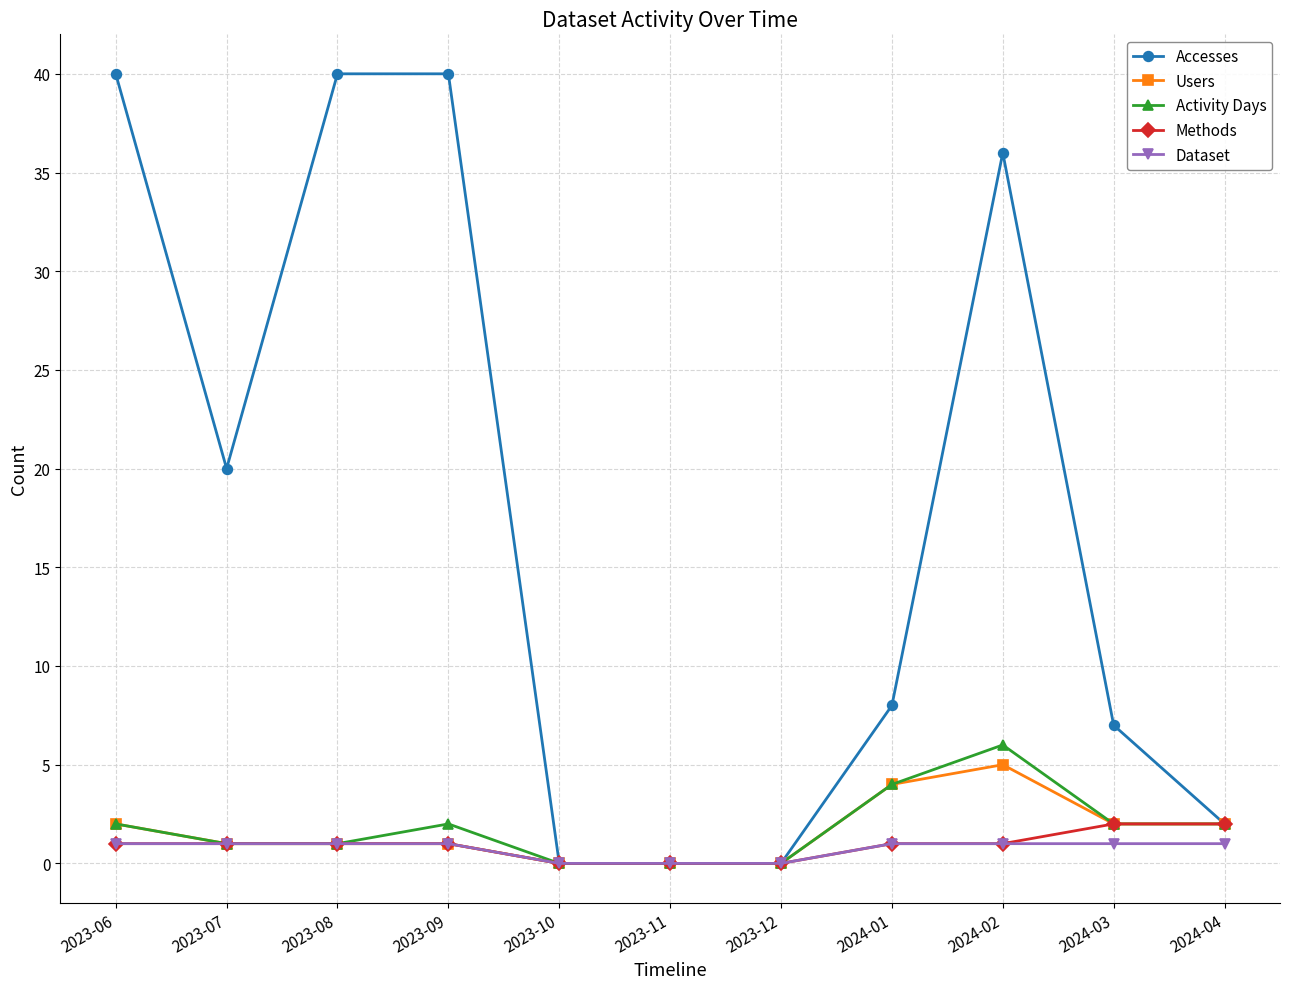

What is the label of the 11th point from the right?

2023-06